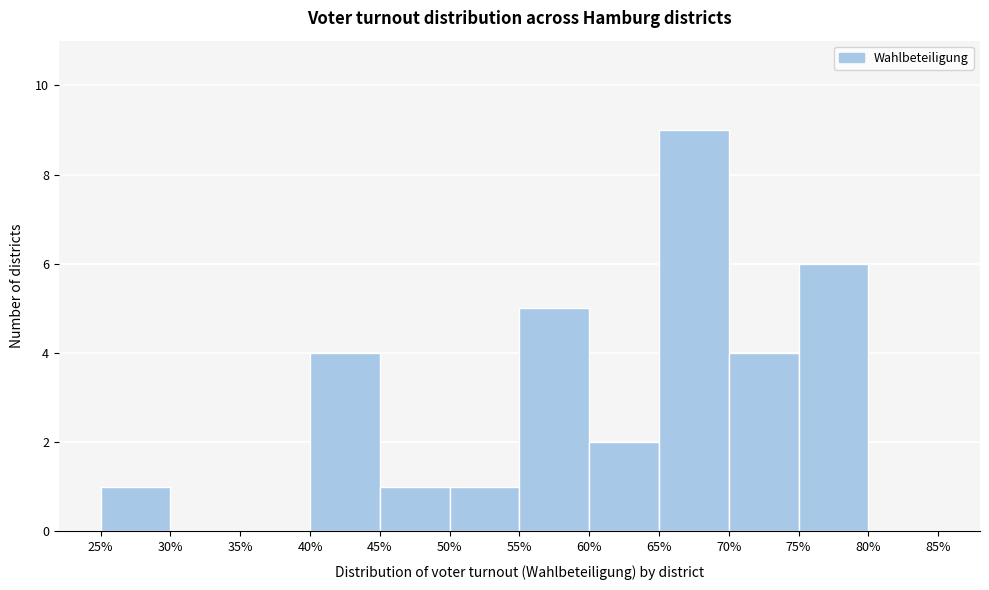

Which range on the x-axis has the tallest bar?

65% to 70%